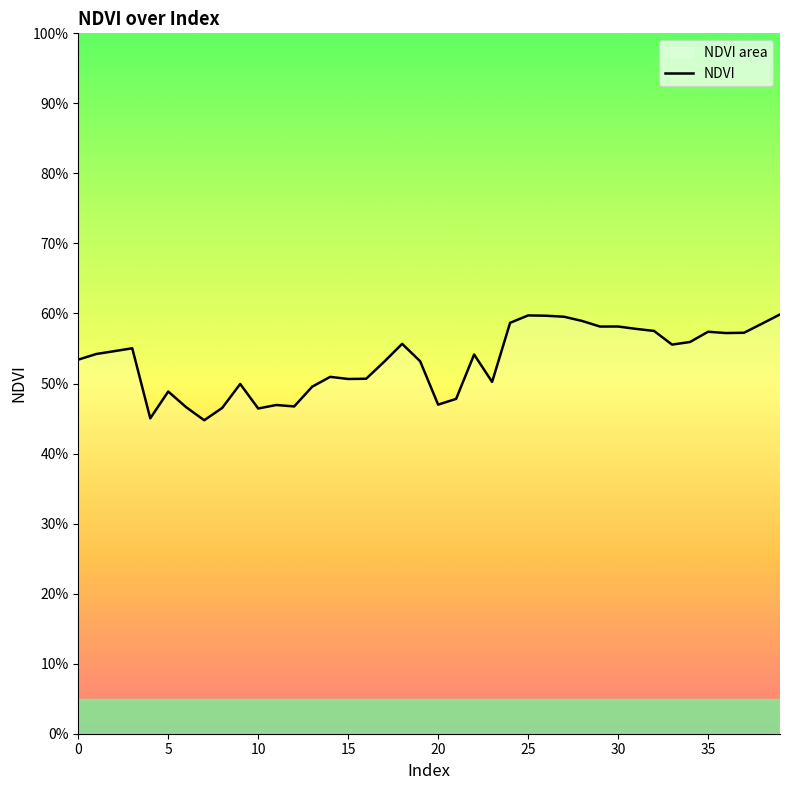

What is the value of the 39th point from the left?

0.6